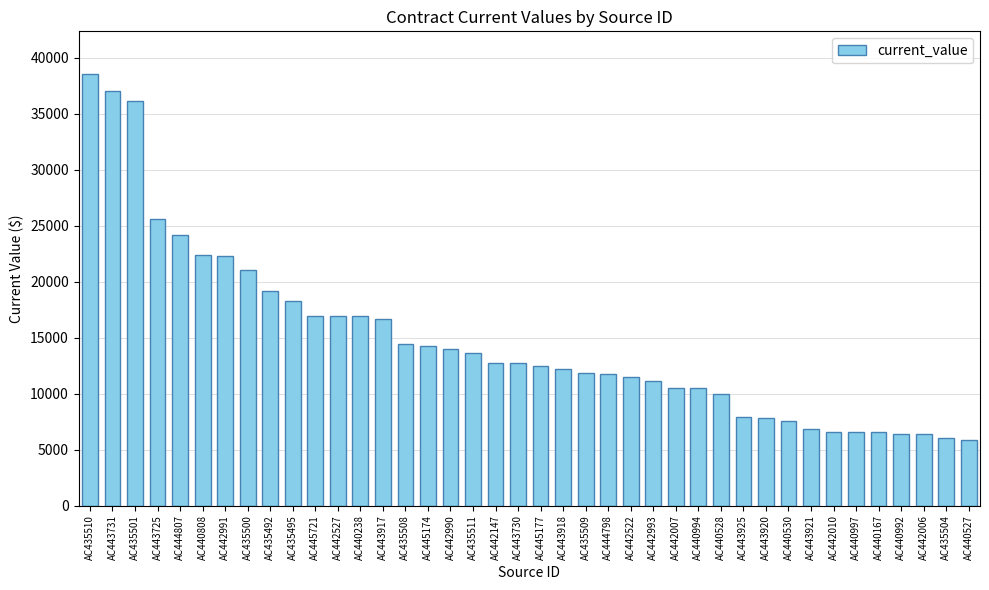

What is the ratio of the value at AC443731 to the value at AC443730?

2.9